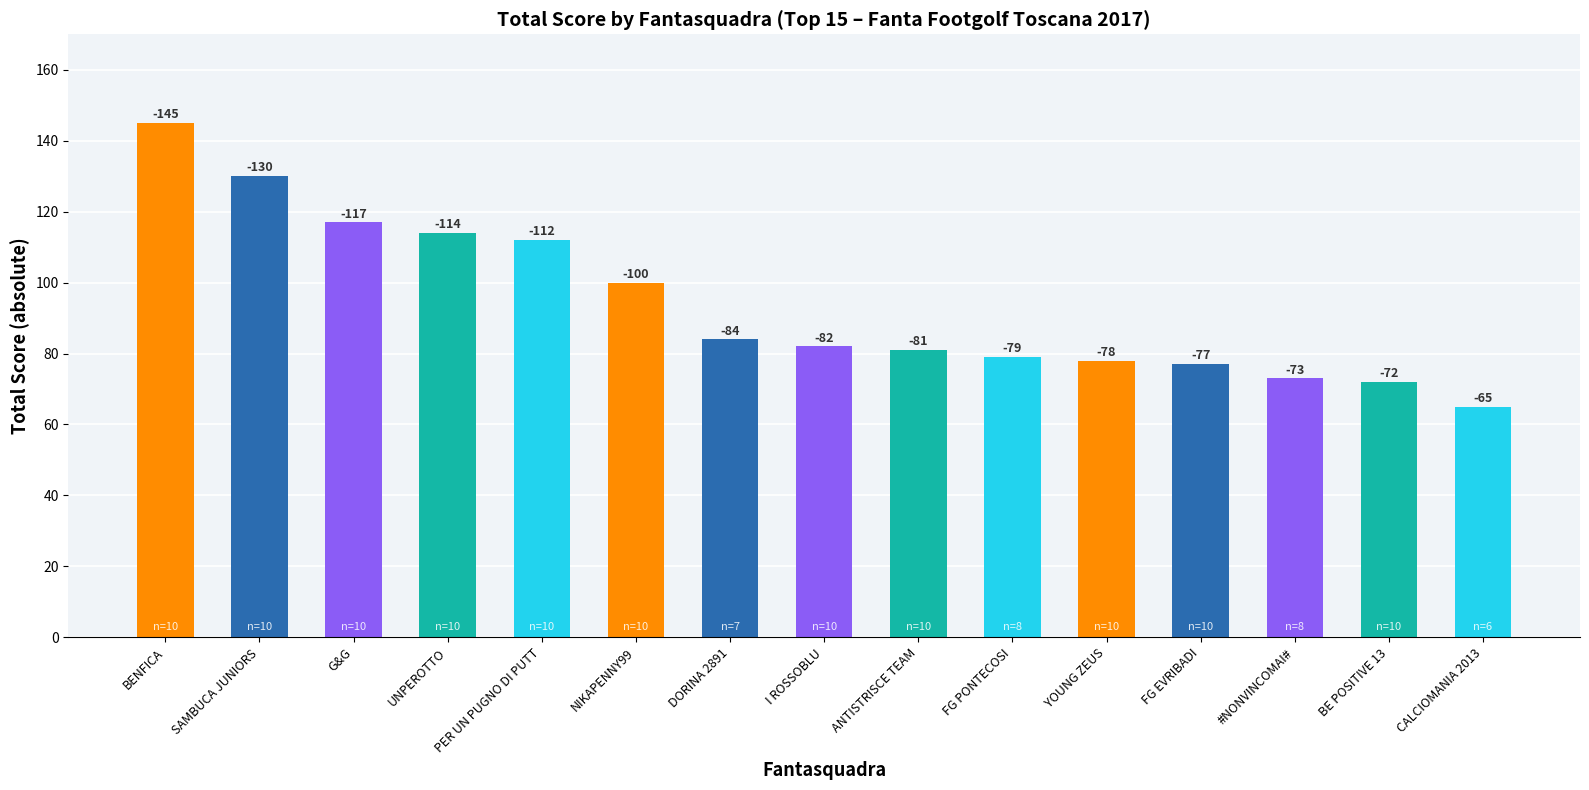

Are the bars horizontal?

No